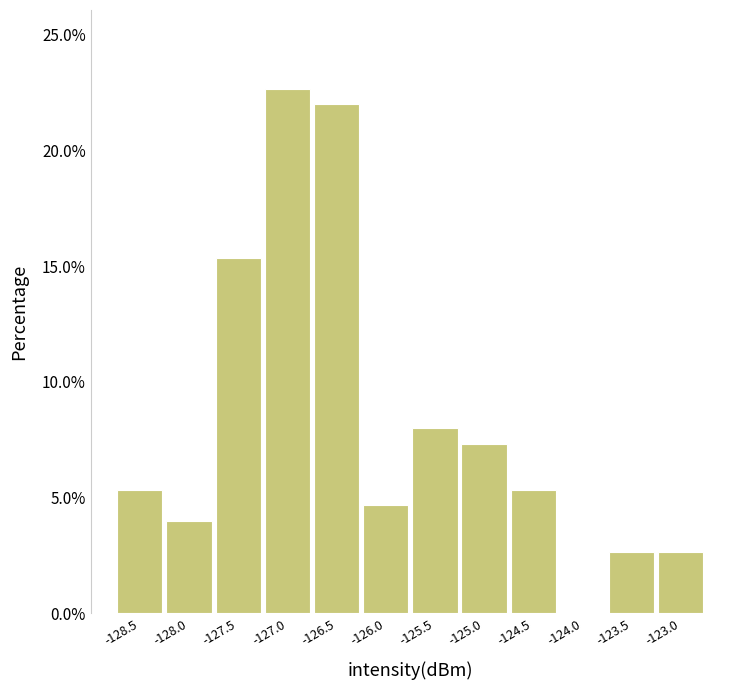

How tall is the bar that spans -126.20 to -125.70 on the x-axis? Neither the bar edges nor the heights are printed on the chart, so give them approximately, as read against the axes.

4.5